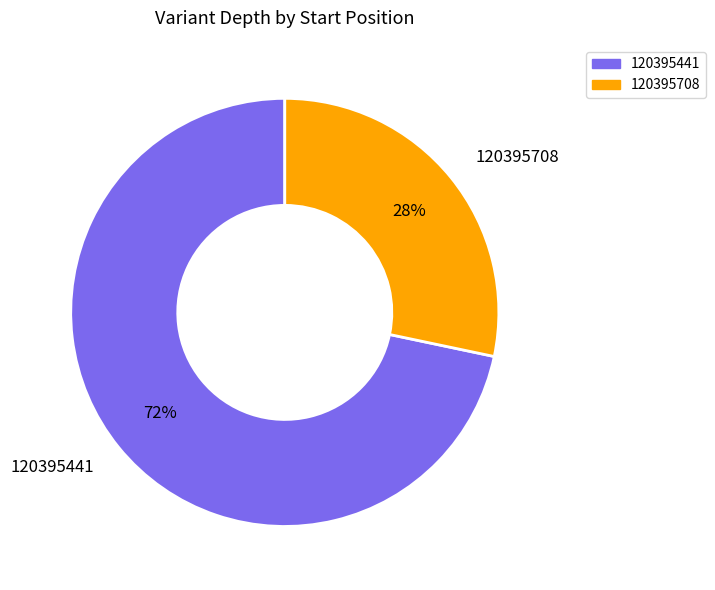

Does any single category account for the majority?

Yes